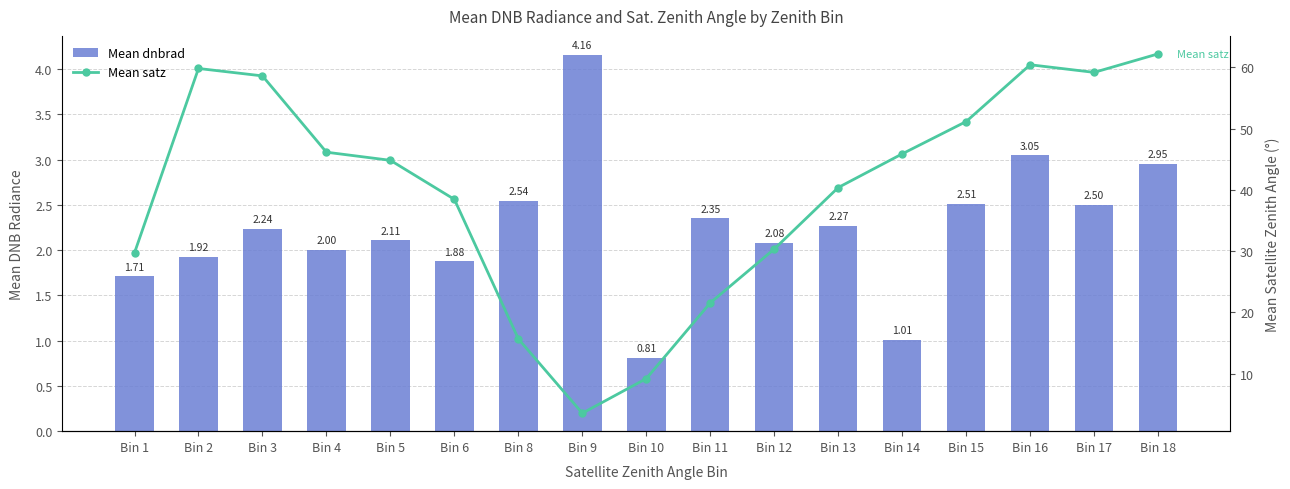

What is the sum of the Mean dnbrad values at Bin 5 and Bin 4?

4.1